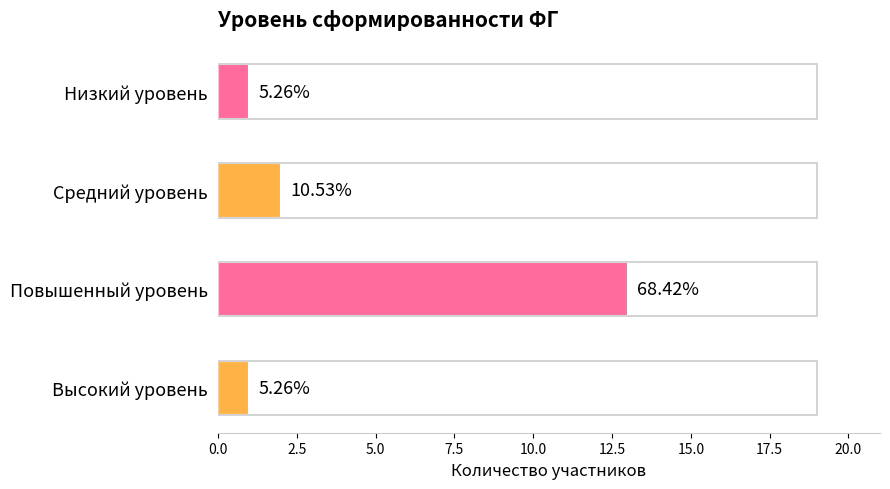

How many bars are there in total?

4